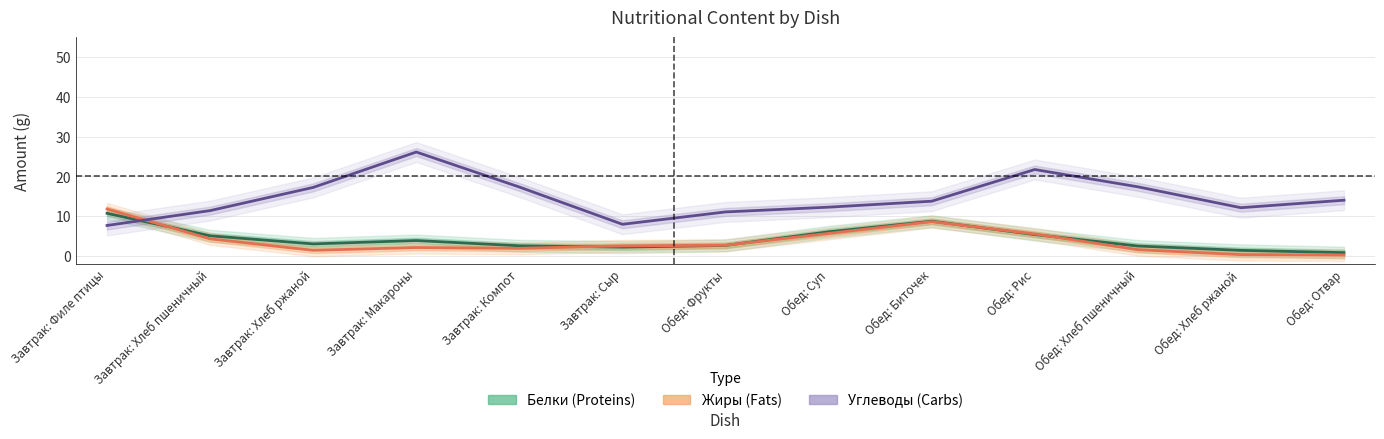

How many series are shown in this chart?

3